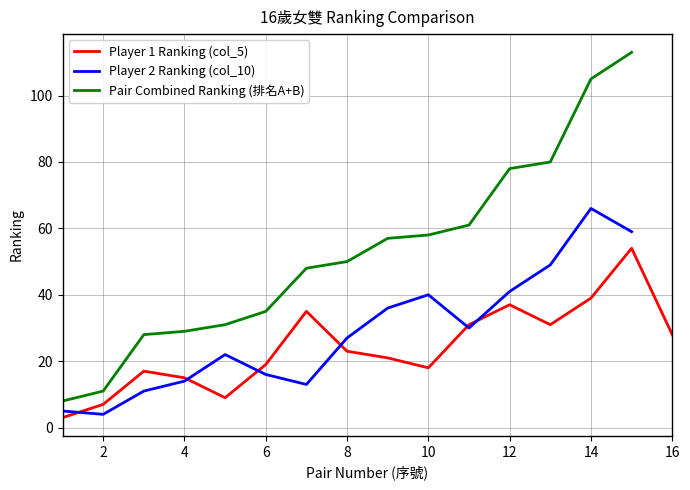

What is the minimum value for Player 1 Ranking (col_5)?

3